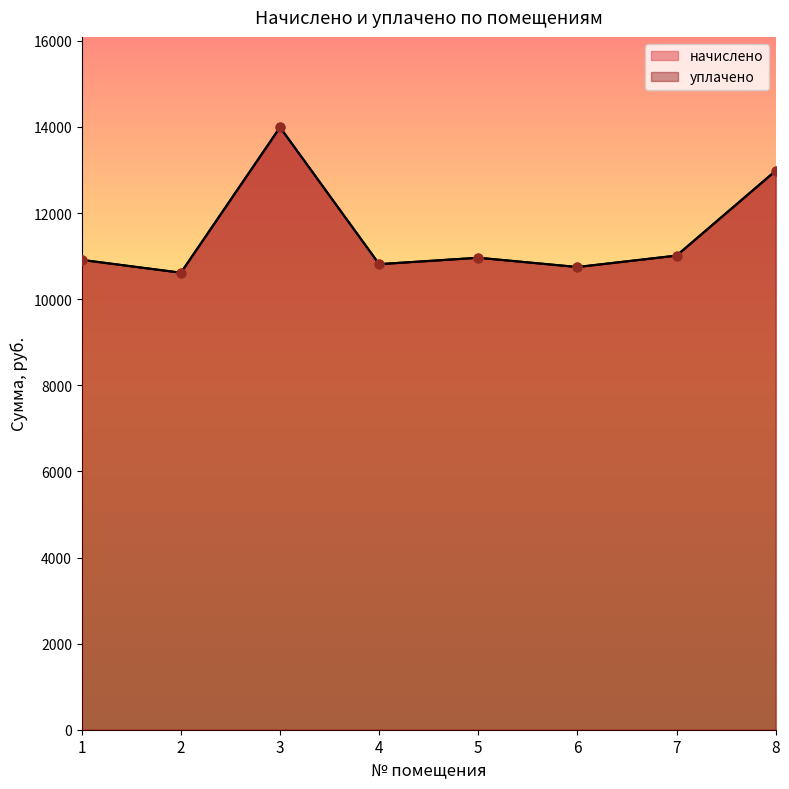

What is the total value across all series at 2?

21229.9